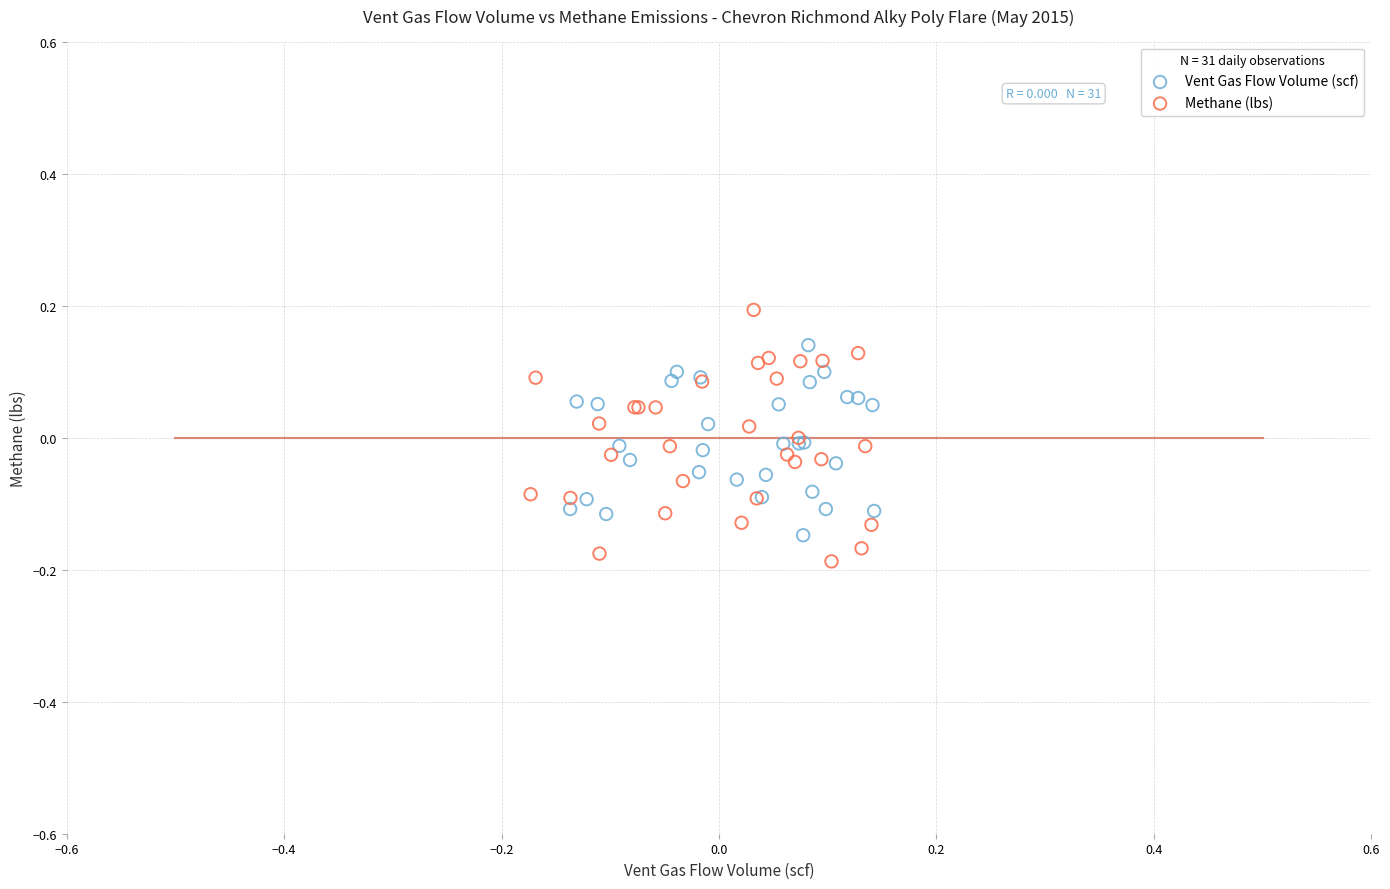

Which series reaches the maximum Y coordinate?

Methane (lbs)